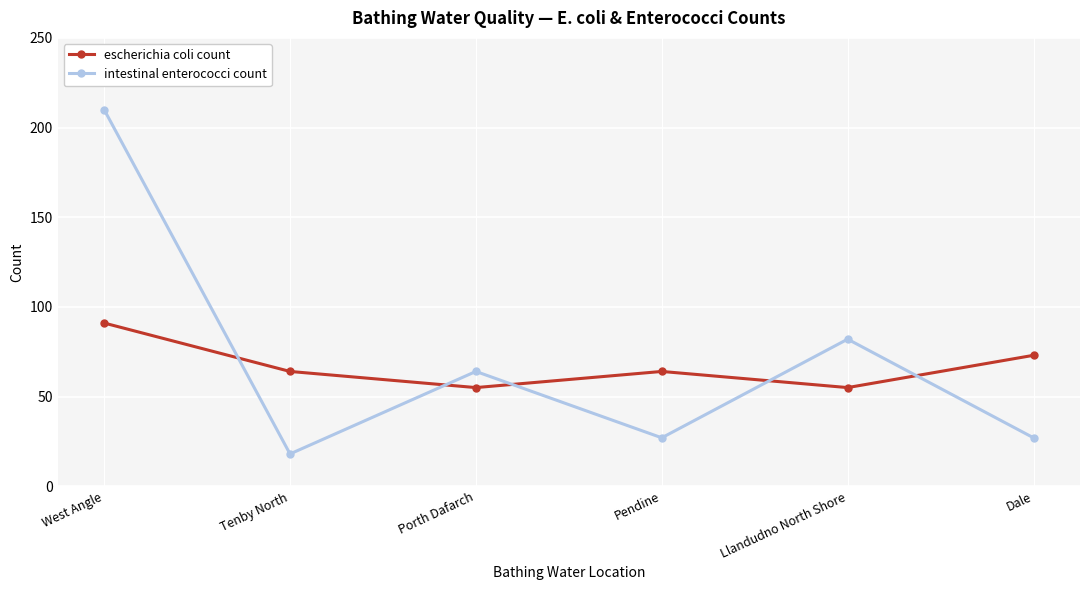

True or false: escherichia coli count and intestinal enterococci count cross at least once.

True